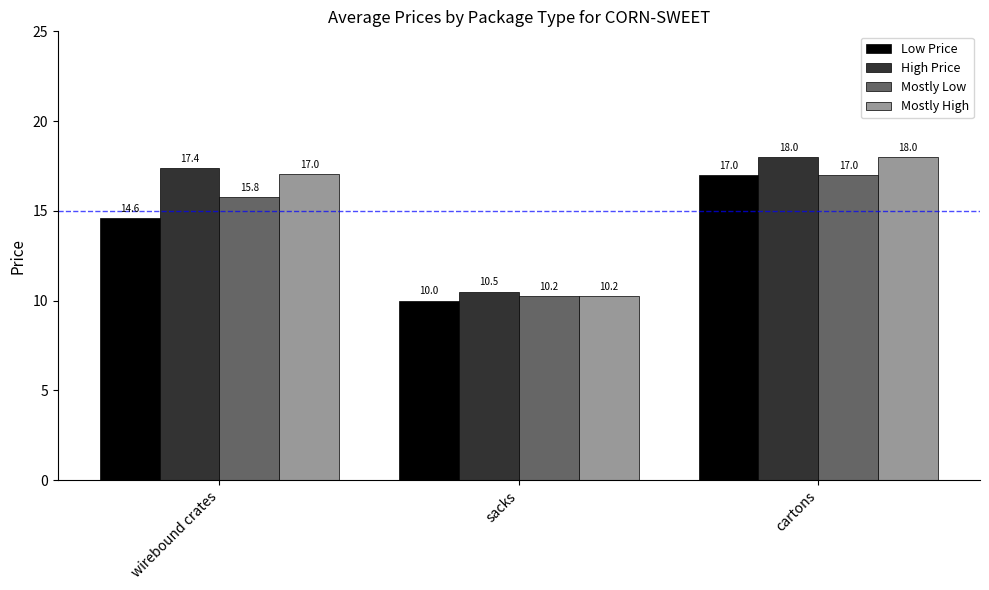

The Mostly High series shows 27.3 at wirebound crates. True or false?

False